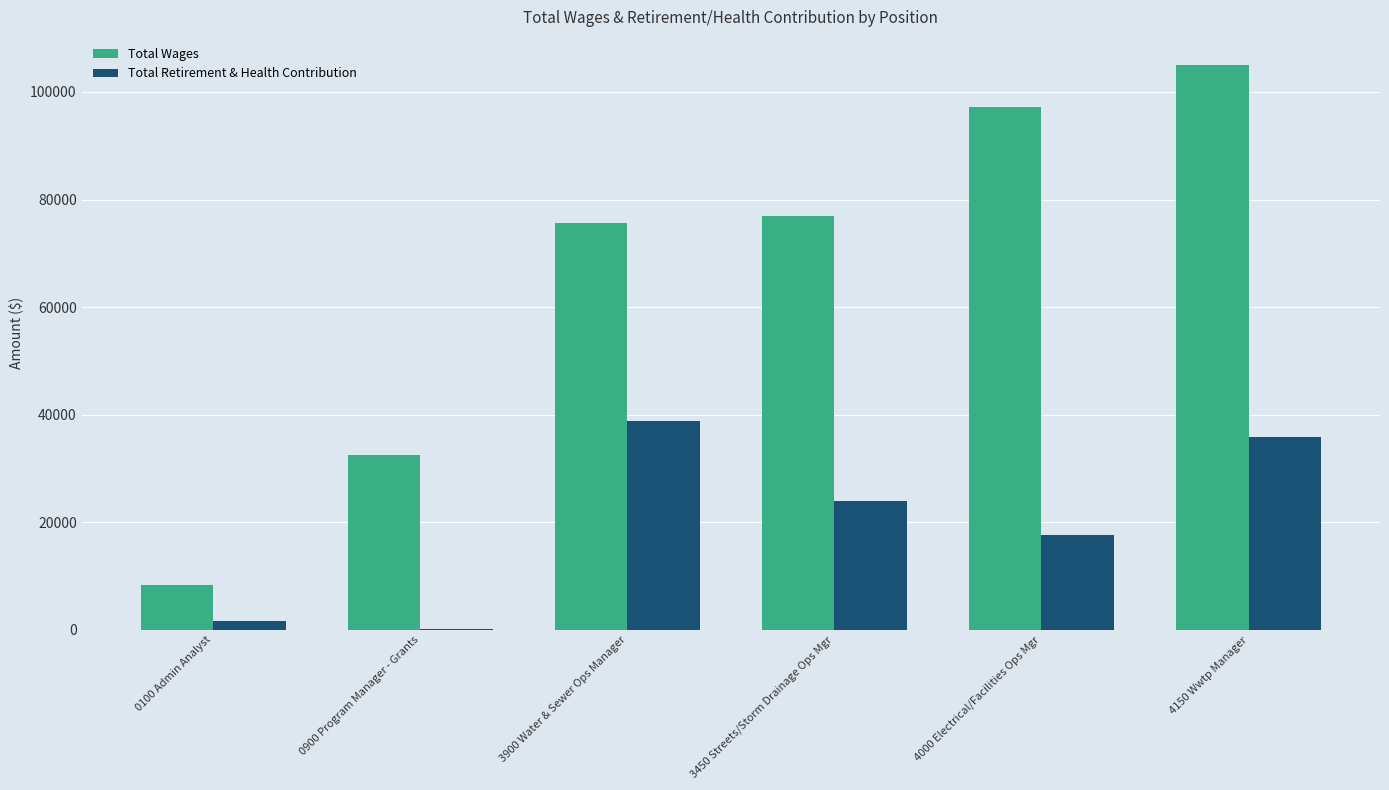

Where is Total Retirement & Health Contribution nearest to the value 19574?

4000 Electrical/Facilities Ops Mgr